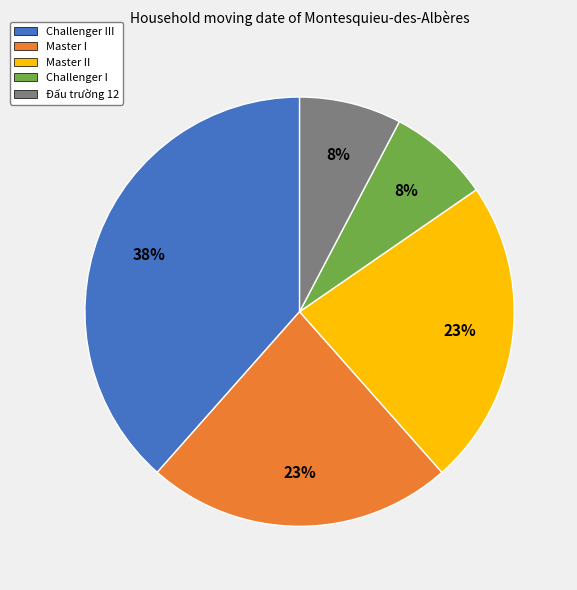

To the nearest percent, what is the average slice percentage?

20%